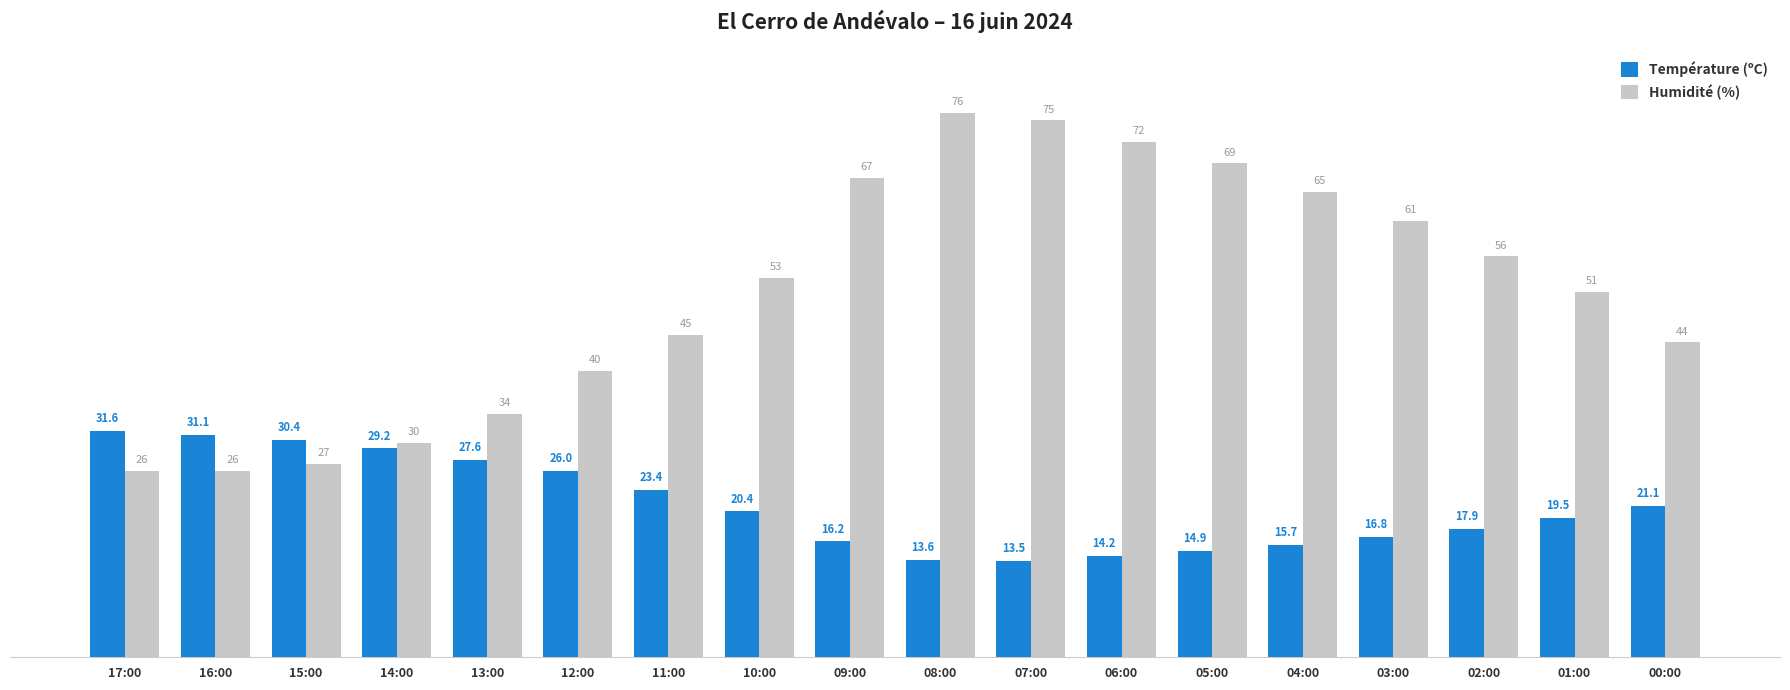

What is the total value across all series at 02:00?

73.9